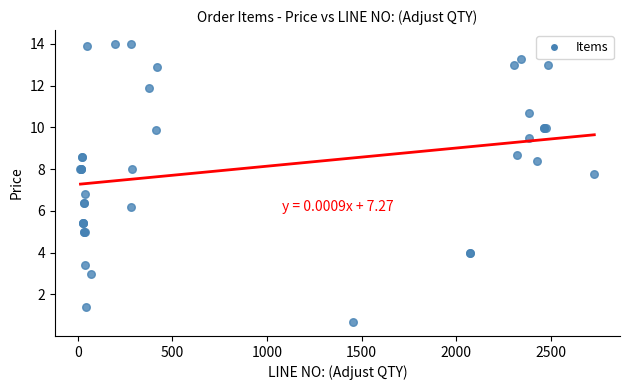

What Y value in the scatter plot is closest to 7?

6.8